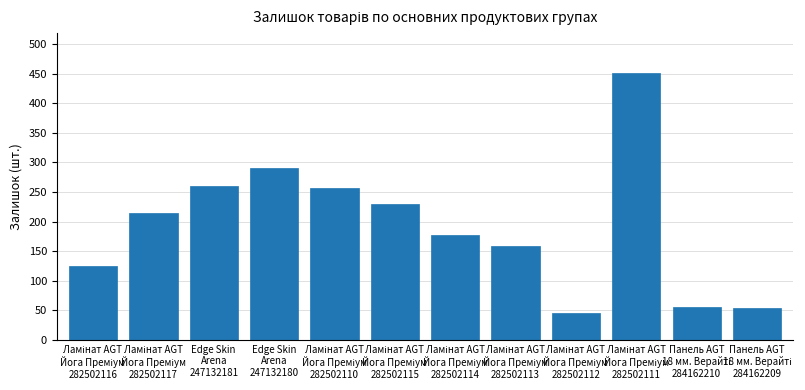

What is the value of the 1st bar from the left?

125